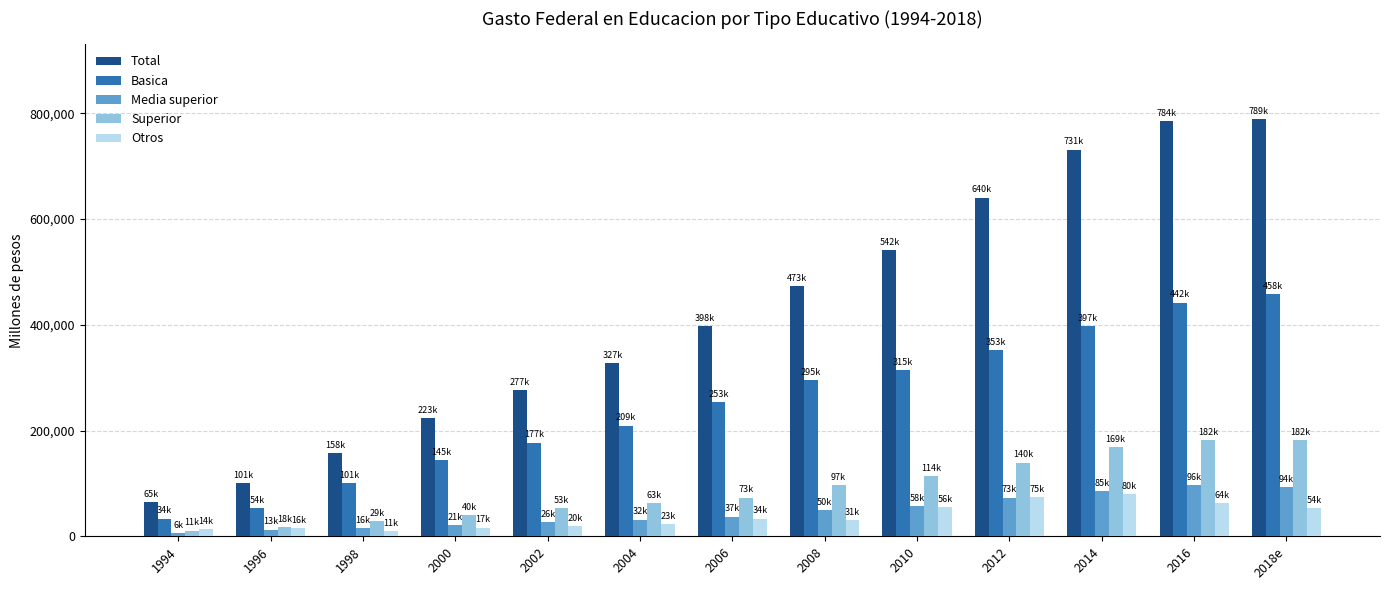

What is the lowest value of the Total series?

65036.8